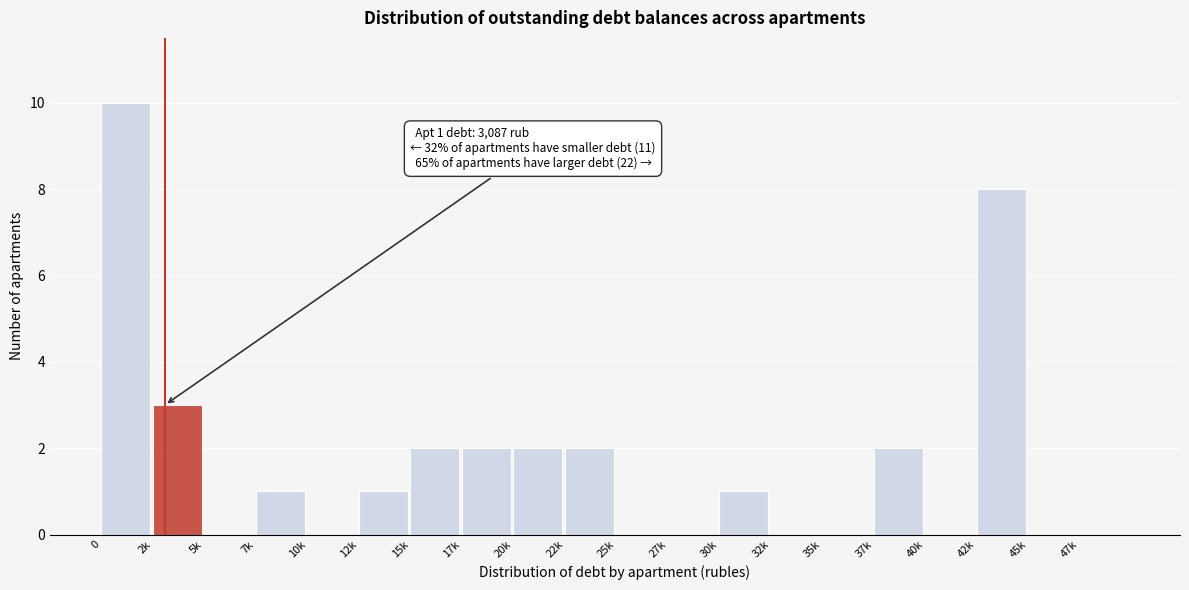

Reading right to left, transcribe all the data shown in this chart.

47k=0	45k=0	42k=8	40k=0	37k=2	35k=0	32k=0	30k=1	27k=0	25k=0	22k=2	20k=2	17k=2	15k=2	12k=1	10k=0	7k=1	5k=0	2k=3	0=10